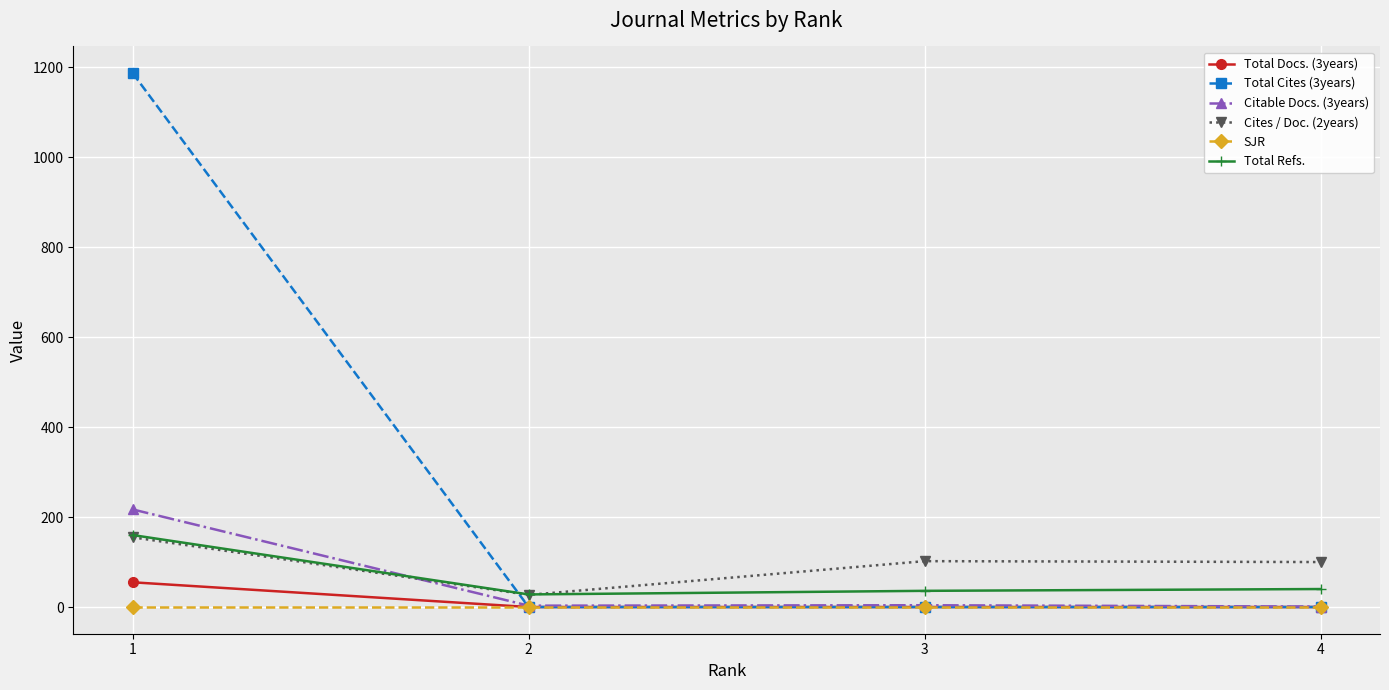

What are all the series names shown in the legend?

Total Docs. (3years), Total Cites (3years), Citable Docs. (3years), Cites / Doc. (2years), SJR, Total Refs.